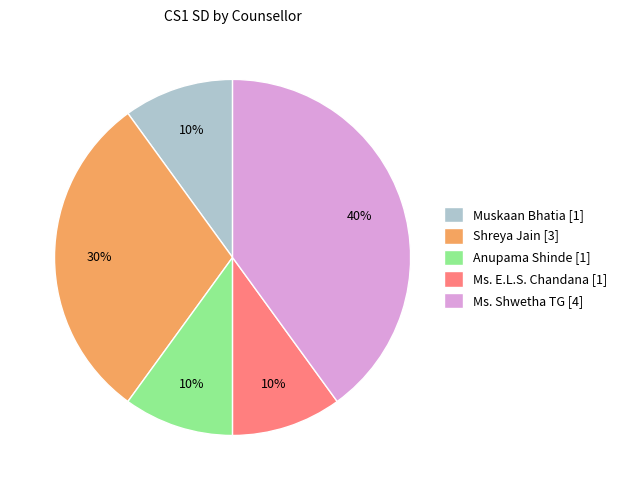

Between Ms. E.L.S. Chandana [1] and Ms. Shwetha TG [4], which is larger?

Ms. Shwetha TG [4]